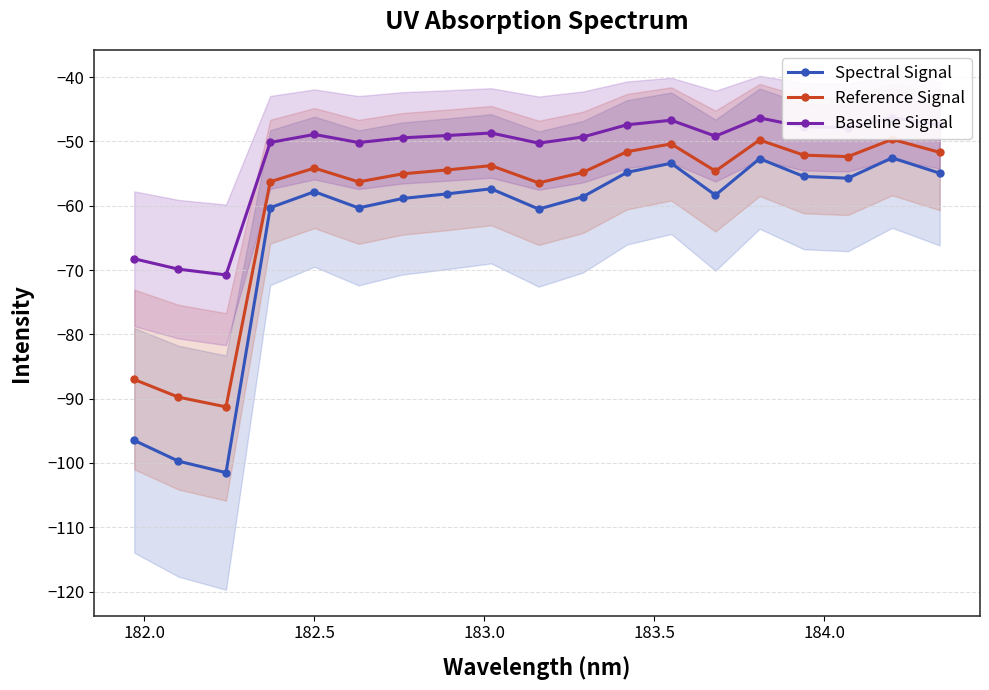

What is the lowest value of the Spectral Signal series?

-101.5